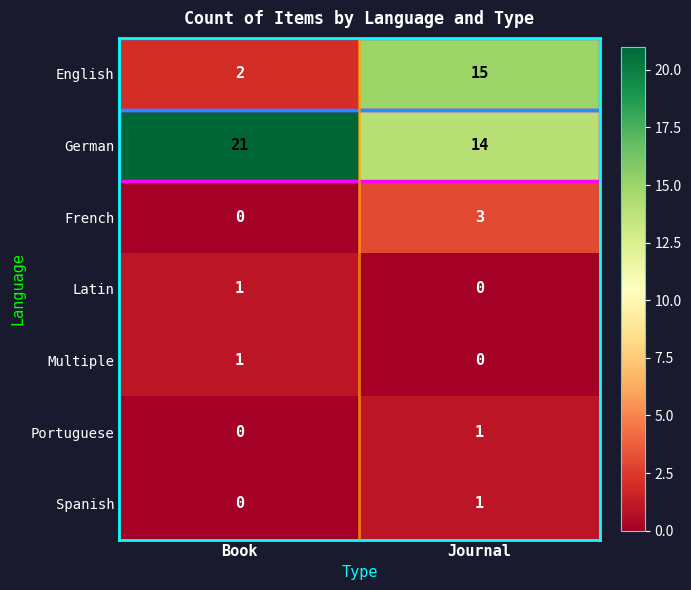

Which series changed the most between Book and Journal?

English